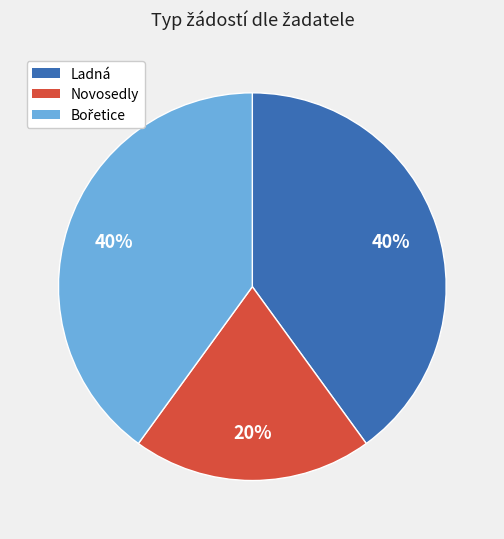

Which slice is the smallest?

Novosedly